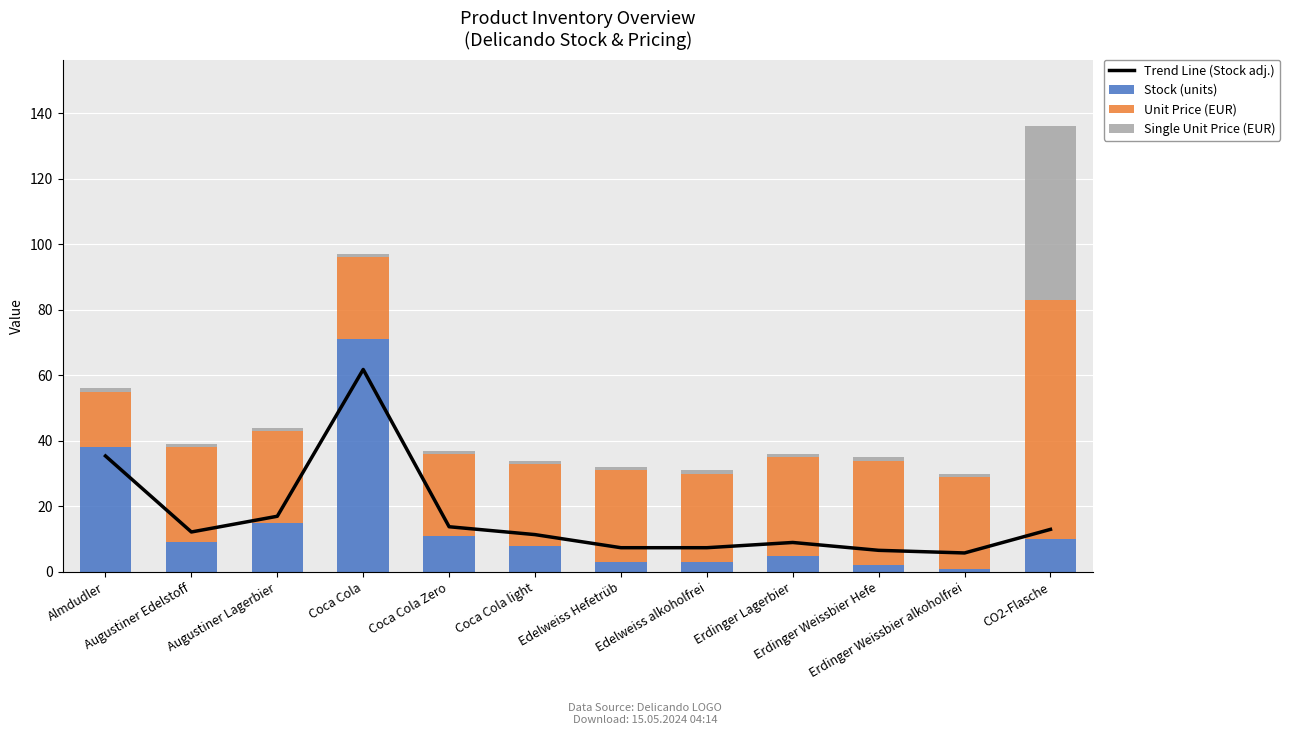

Reading right to left, list all the values displayed in this chart.

Trend Line (Stock adj.): 13.0	5.8	6.6	9.0	7.4	7.4	11.4	13.8	61.8	17.0	12.2	35.4
Stock (units): 10.0	1.0	2.0	5.0	3.0	3.0	8.0	11.0	71.0	15.0	9.0	38.0
Unit Price (EUR): 73.0	28.0	32.0	30.0	27.0	28.0	25.0	25.0	25.0	28.0	29.0	17.0
Single Unit Price (EUR): 53.0	1.0	1.0	1.0	1.0	1.0	1.0	1.0	1.0	1.0	1.0	1.0